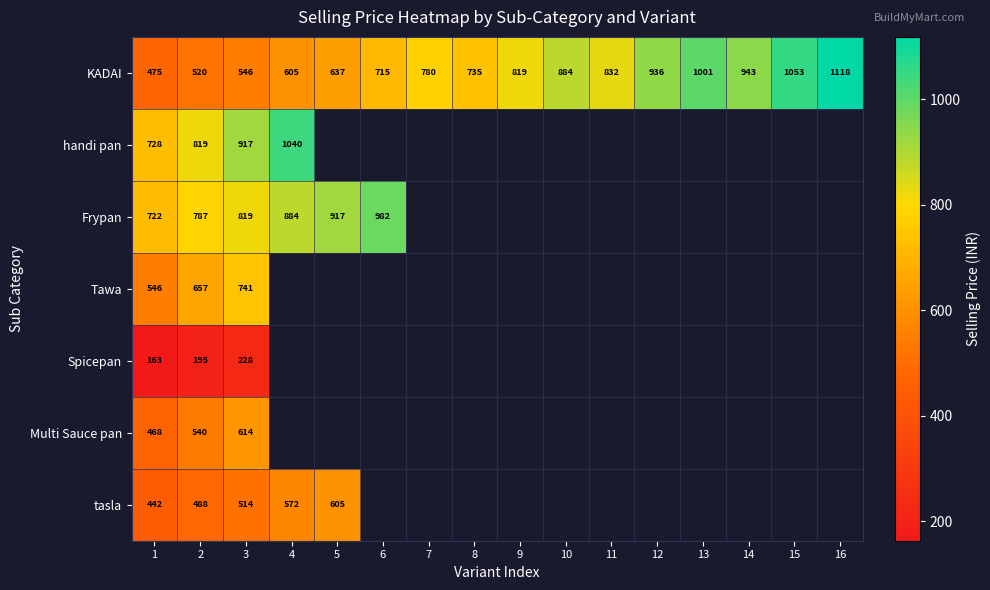

What is the sum of all KADAI values?

12599